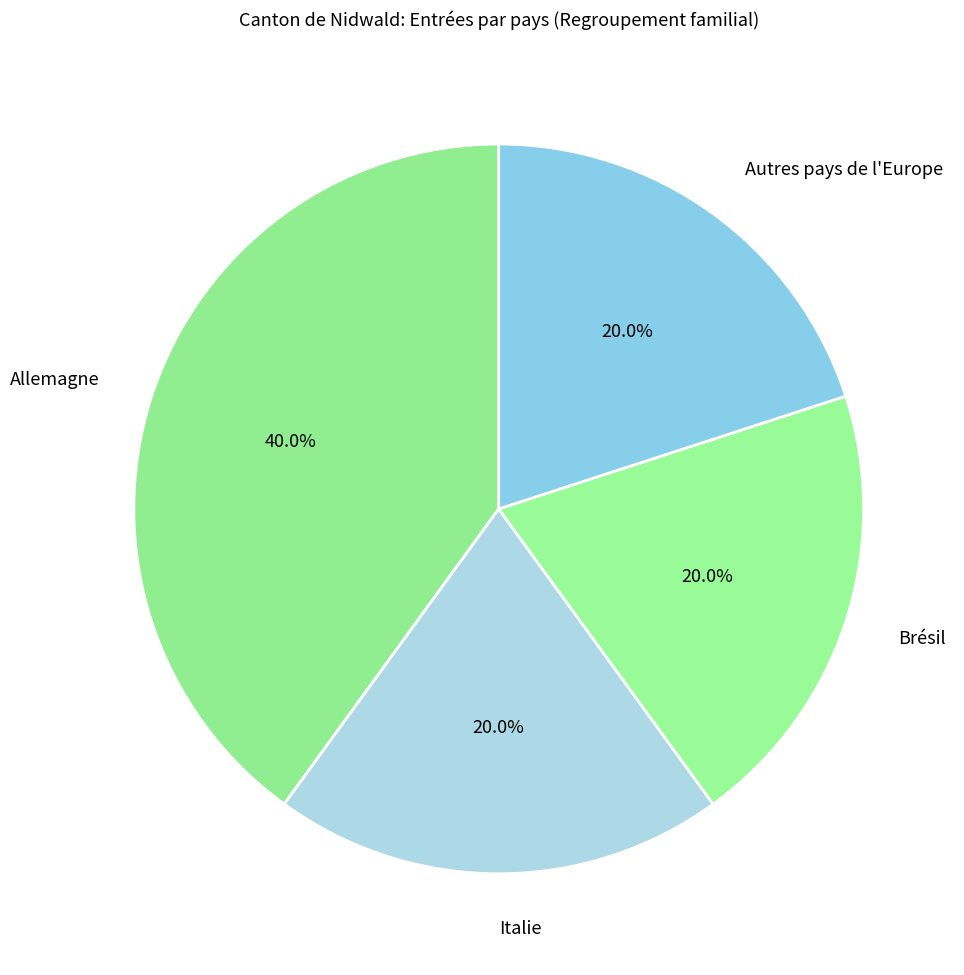

What portion of the pie excludes Italie?

80.0%